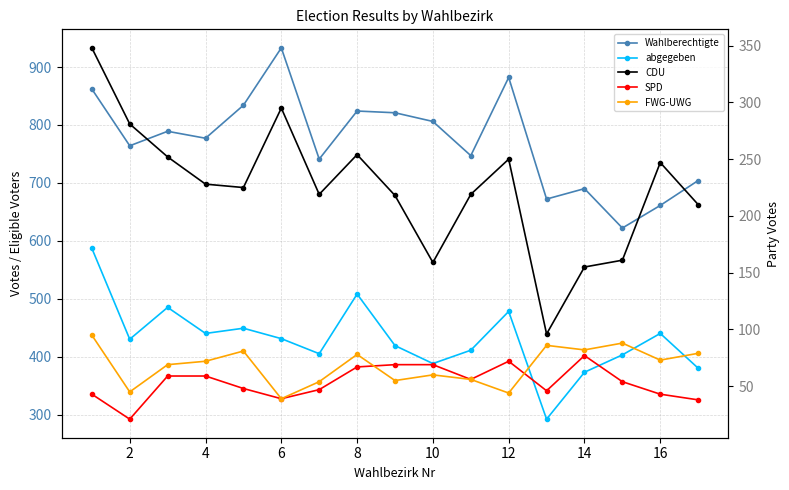

True or false: CDU and Wahlberechtigte intersect in this chart.

False